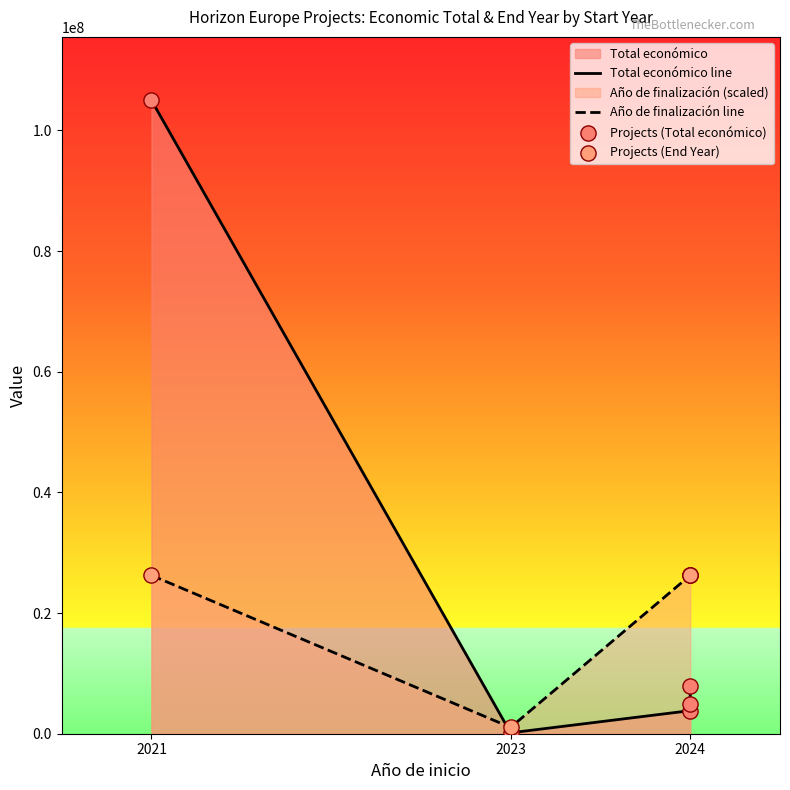

Which series contains the lowest Y value?

Total económico line